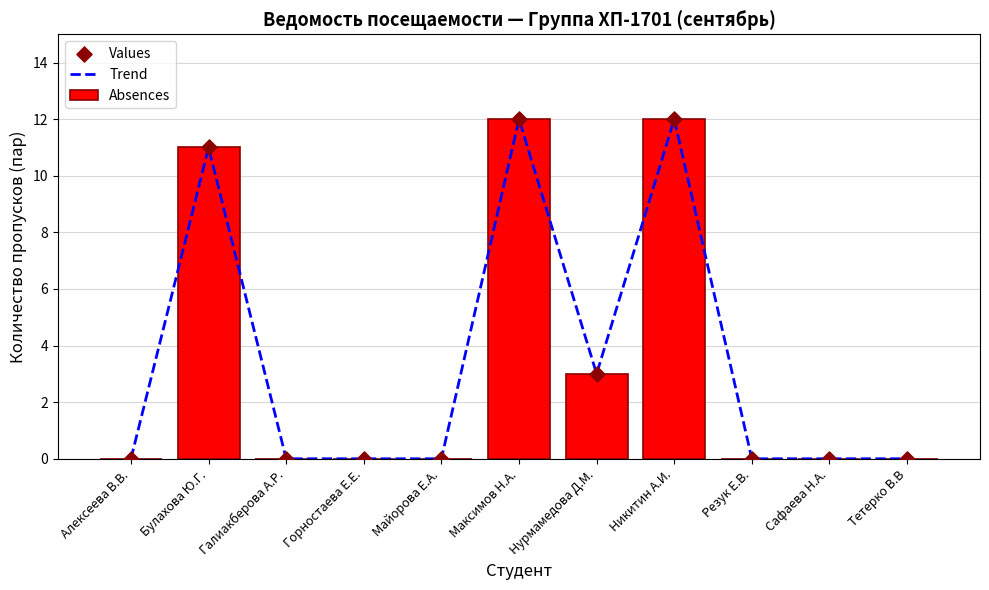

What are all the series names shown in the legend?

Trend, Absences, Values